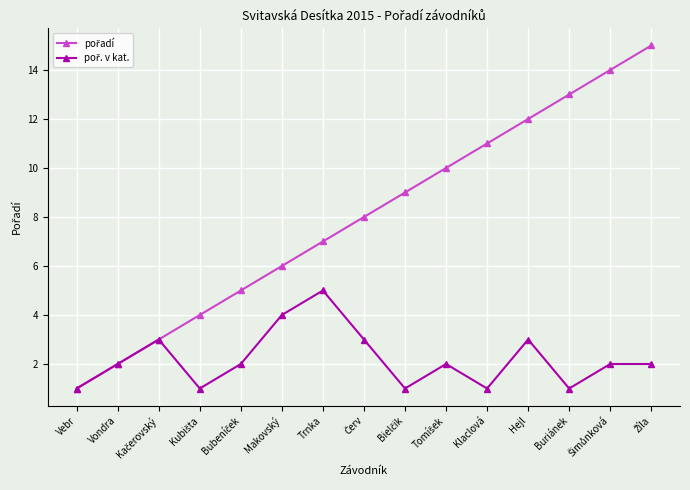

What is the label of the 2nd point from the left?

Vondra